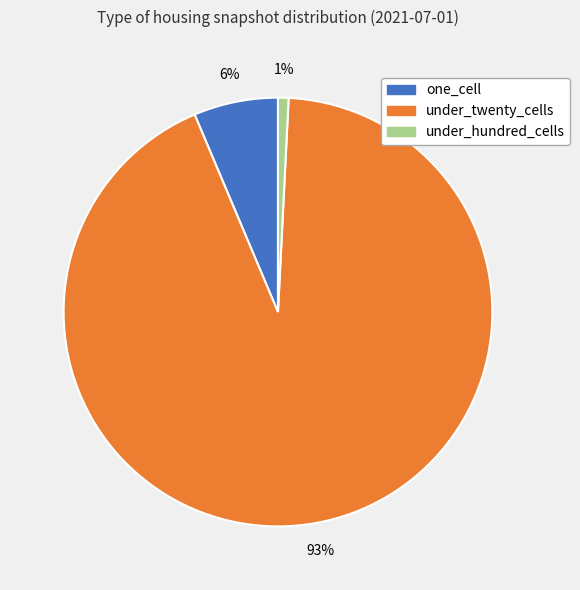

The under_twenty_cells slice represents 93% of the pie. True or false?

True